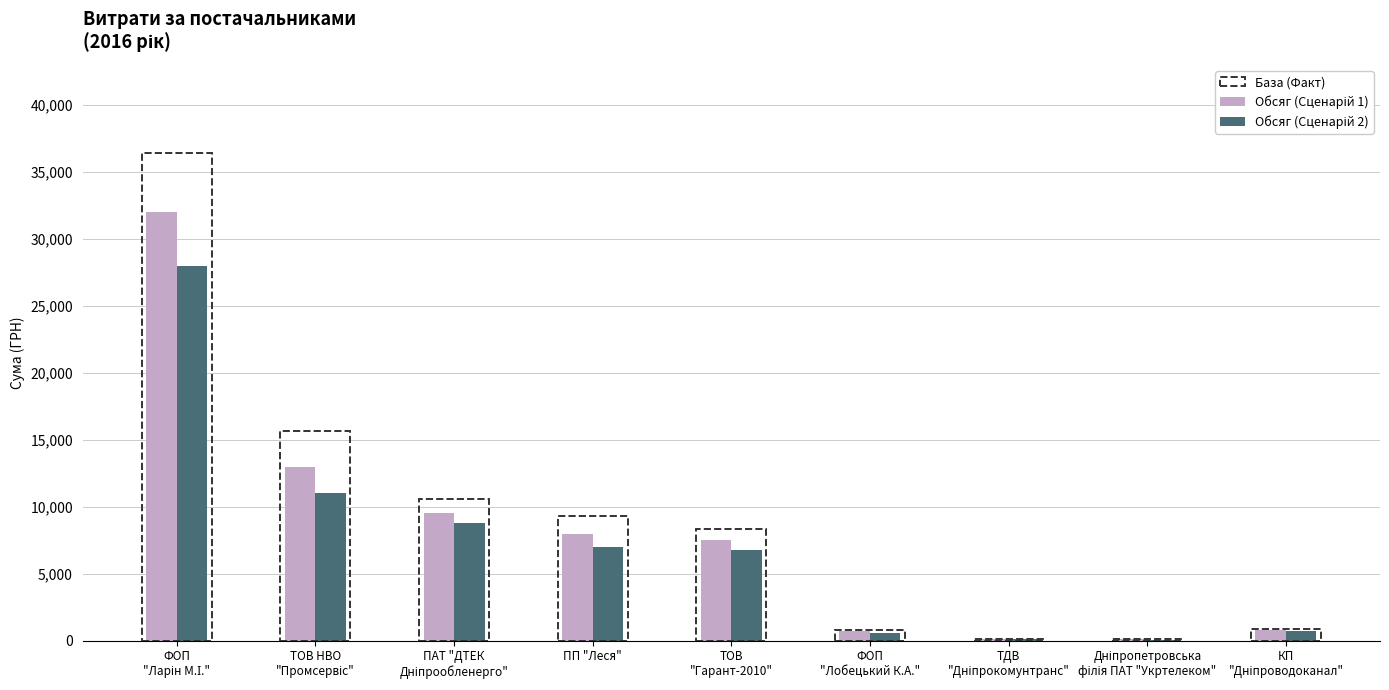

Reading left to right, what are all the values shown in this chart?

Обсяг (Сценарій 1): ФОП
"Ларін М.І."=32000	ТОВ НВО
"Промсервіс"=13000	ПАТ "ДТЕК
Дніпрообленерго"=9500	ПП "Леся"=8000	ТОВ
"Гарант-2010"=7500	ФОП
"Лобецький К.А."=700	ТДВ
"Дніпрокомунтранс"=120	Дніпропетровська
філія ПАТ "Укртелеком"=90	КП
"Дніпроводоканал"=800
Обсяг (Сценарій 2): ФОП
"Ларін М.І."=28000	ТОВ НВО
"Промсервіс"=11000	ПАТ "ДТЕК
Дніпрообленерго"=8800	ПП "Леся"=7000	ТОВ
"Гарант-2010"=6800	ФОП
"Лобецький К.А."=600	ТДВ
"Дніпрокомунтранс"=100	Дніпропетровська
філія ПАТ "Укртелеком"=80	КП
"Дніпроводоканал"=700